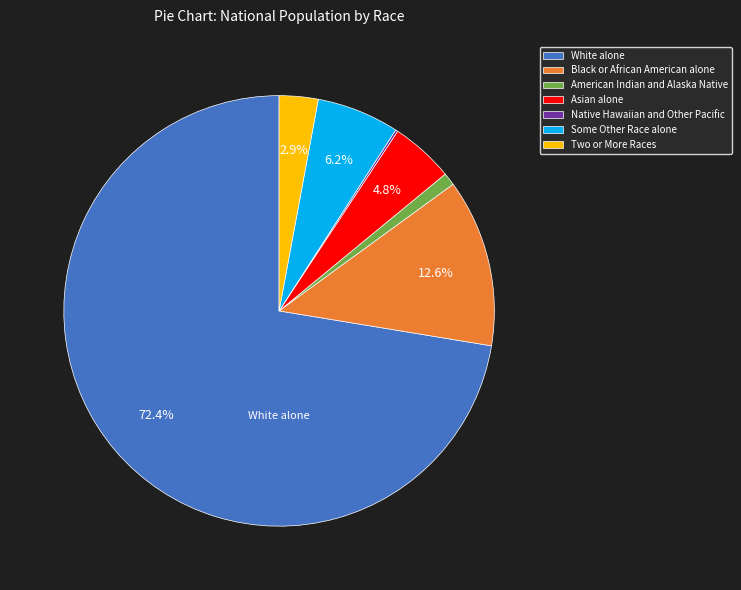

Which has a higher value, White alone or Some Other Race alone?

White alone